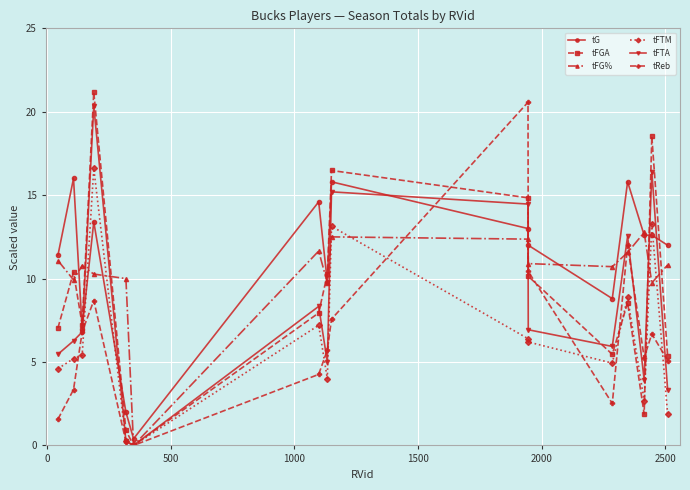

Rank the series by their maximum value, from highest to lowest.

tFGA, tReb, tFTA, tFTM, tG, tFG%